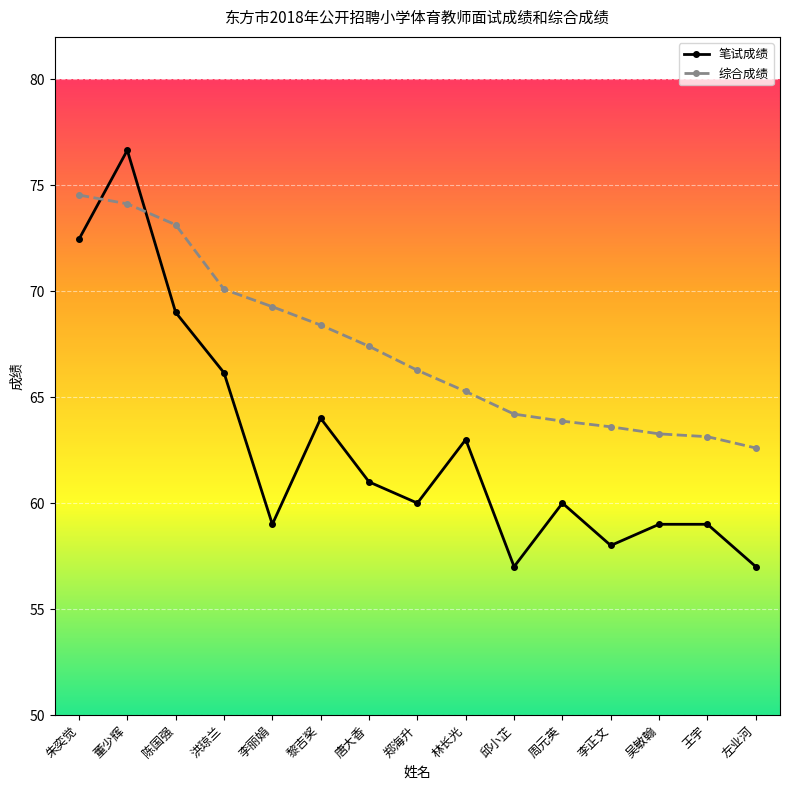

The 笔试成绩 series shows 21.8 at 周元英. True or false?

False